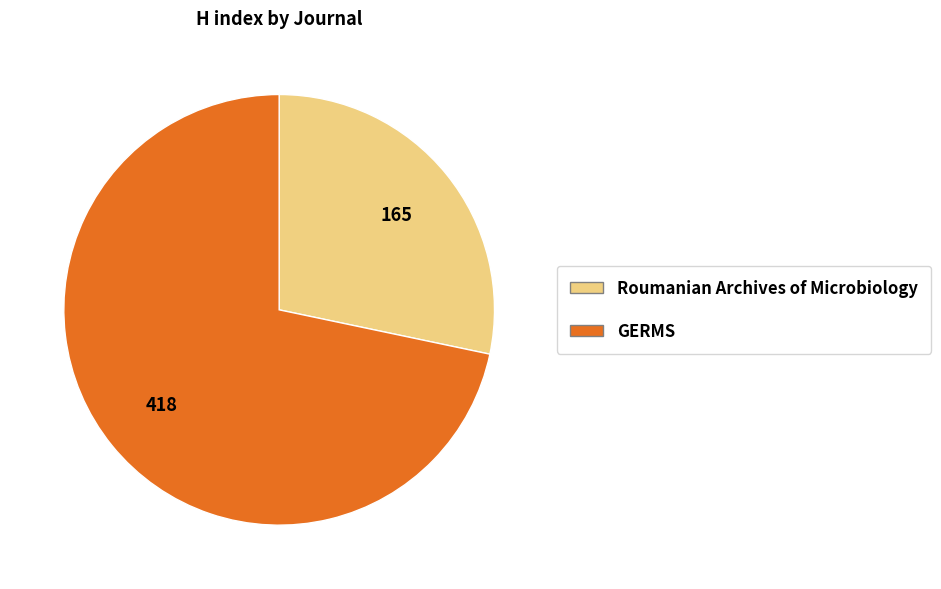

What is the majority slice?

GERMS